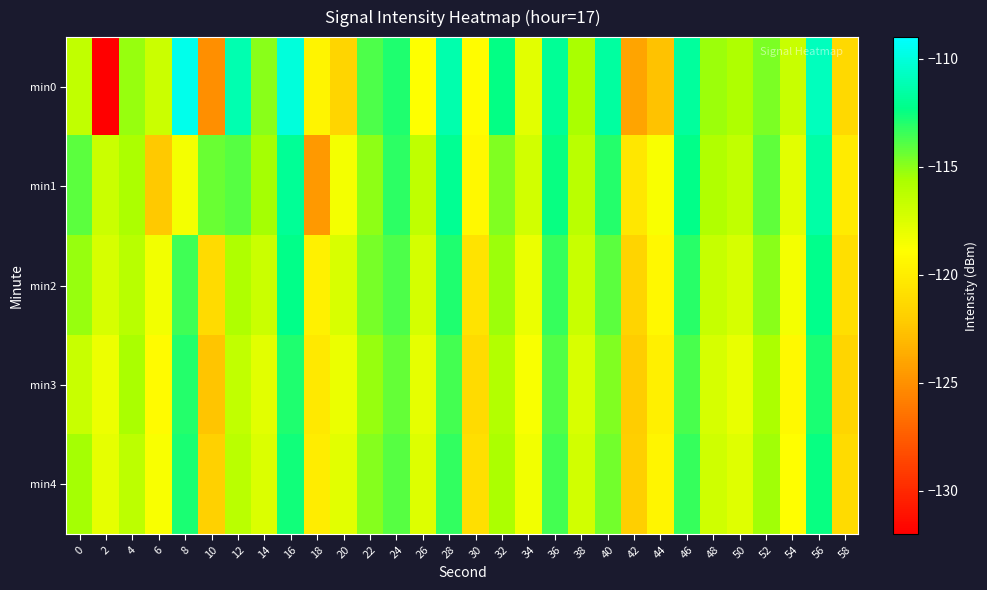

Which has a higher value, 2 or 4?

4